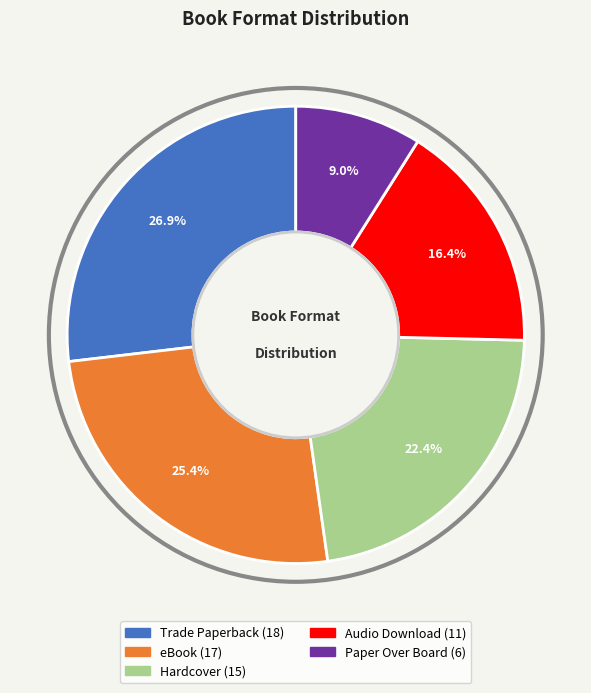

True or false: Paper Over Board accounts for 3% of the total.

False